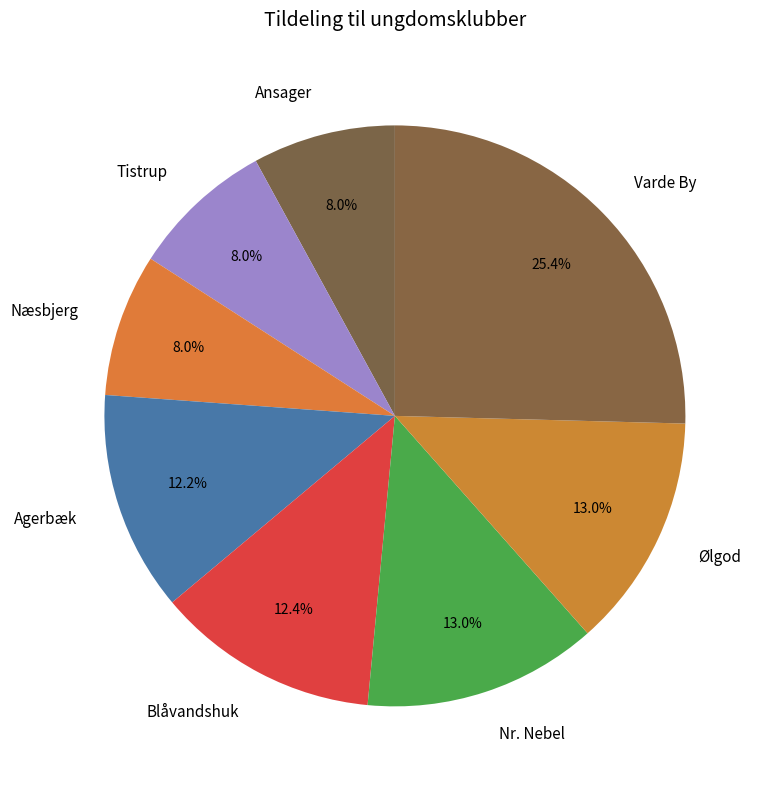

What is the largest slice in the pie chart?

Varde By